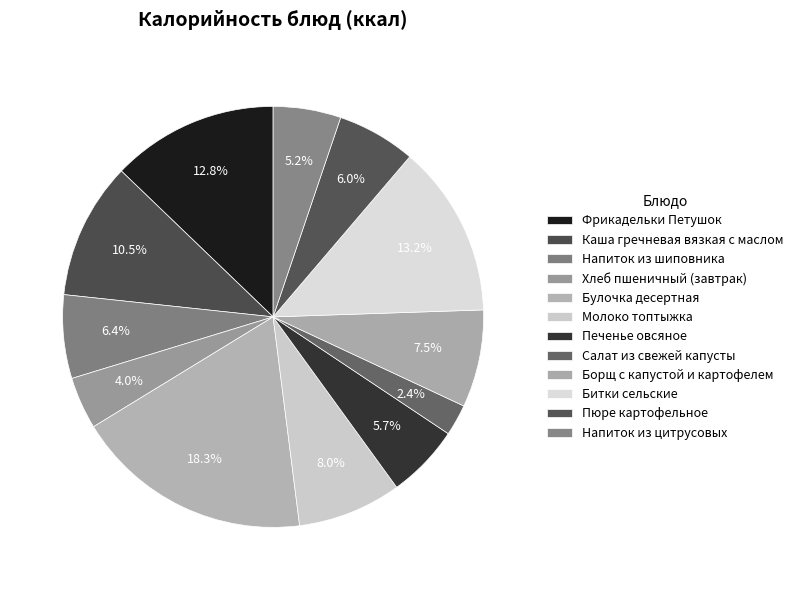

Rank the categories by value from lowest to highest.

Салат из свежей капусты, Хлеб пшеничный (завтрак), Напиток из цитрусовых, Печенье овсяное, Пюре картофельное, Напиток из шиповника, Борщ с капустой и картофелем, Молоко топтыжка, Каша гречневая вязкая с маслом, Фрикадельки Петушок, Битки сельские, Булочка десертная